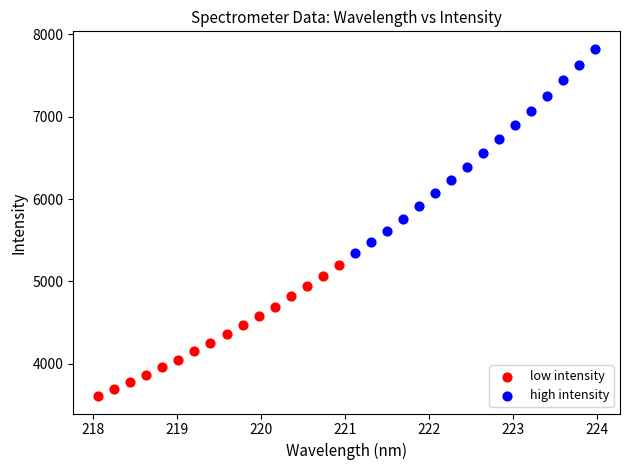

Which series reaches the minimum Y coordinate?

low intensity